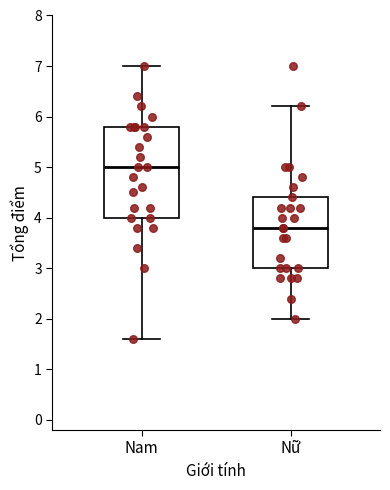

Which box's median line is the highest?

Nam